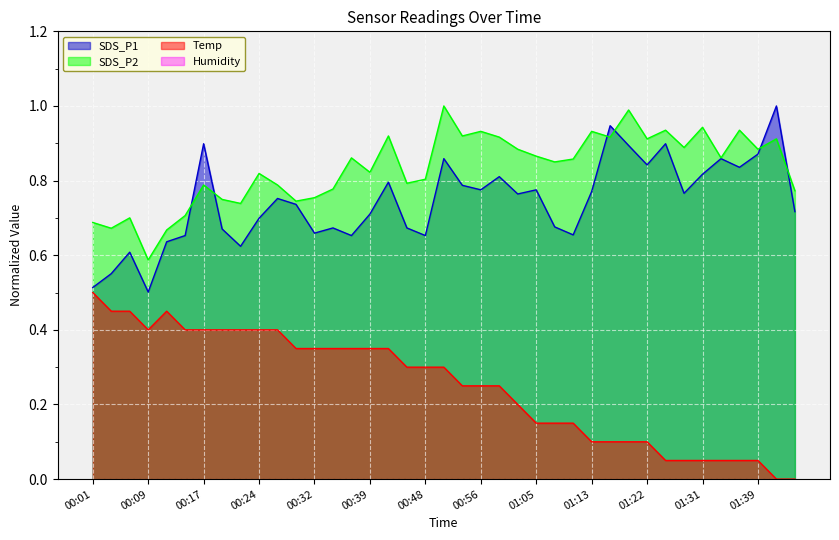

Rank the categories by SDS_P2 value from highest to lowest.

00:50, 01:19, 01:31, 01:25, 01:37, 00:56, 01:13, 00:42, 00:53, 00:59, 01:16, 01:22, 01:45, 01:28, 01:02, 01:39, 01:05, 00:37, 01:34, 01:11, 01:08, 00:39, 00:24, 00:48, 00:45, 00:17, 00:27, 00:34, 01:51, 00:32, 00:19, 00:29, 00:22, 00:14, 00:06, 00:01, 00:04, 00:11, 00:09